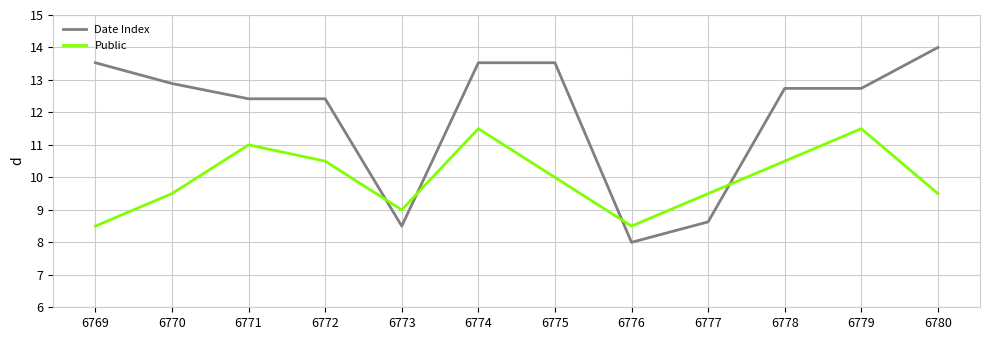

At how many categories does at least one series exceed 8?

12